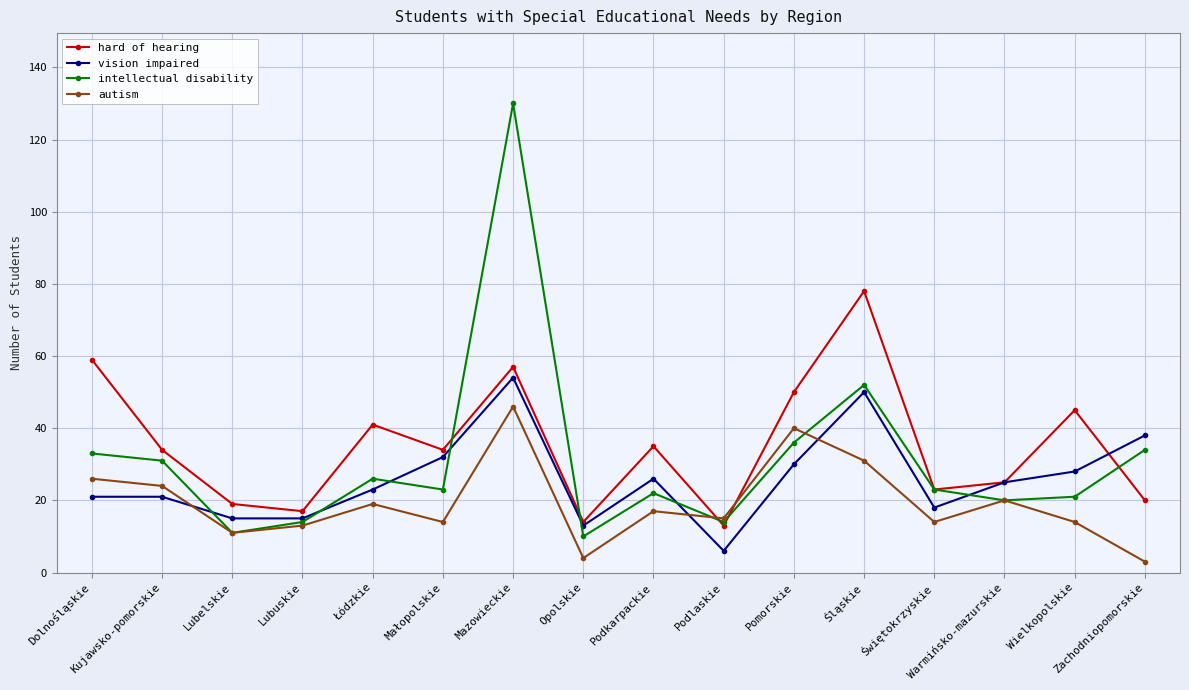

Which series has the largest range (max minus min)?

intellectual disability